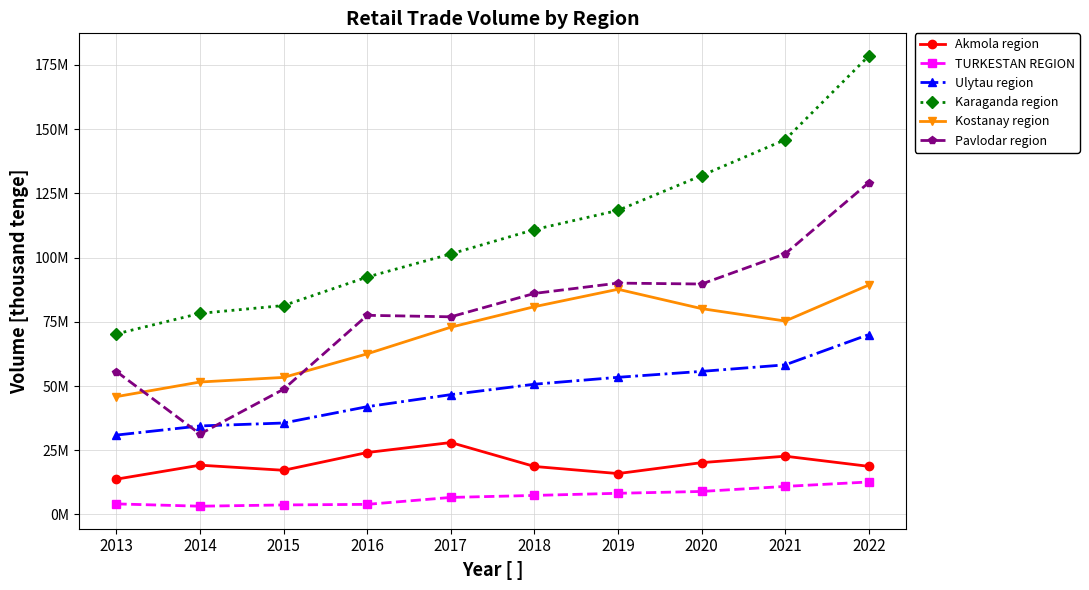

Is this an area chart (filled region under the line)?

No